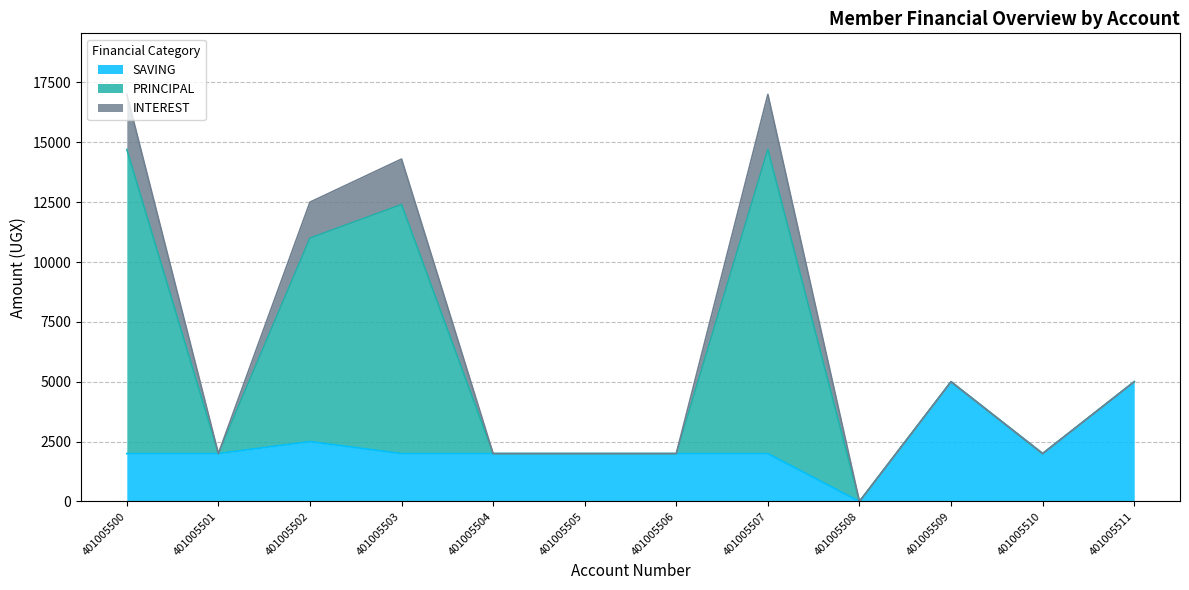

What is the approximate value of SAVING at 401005503?

2000